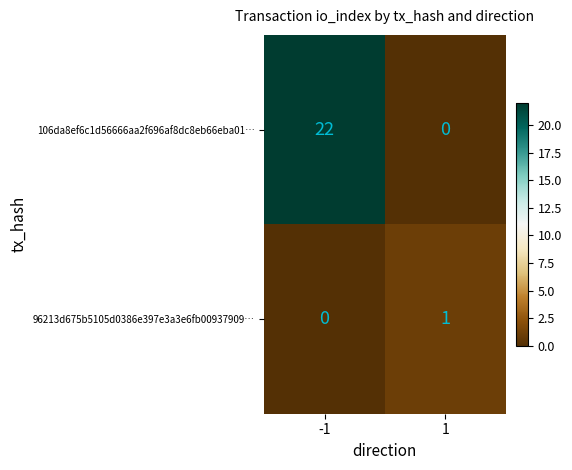

What is the total value across all series at -1?

22